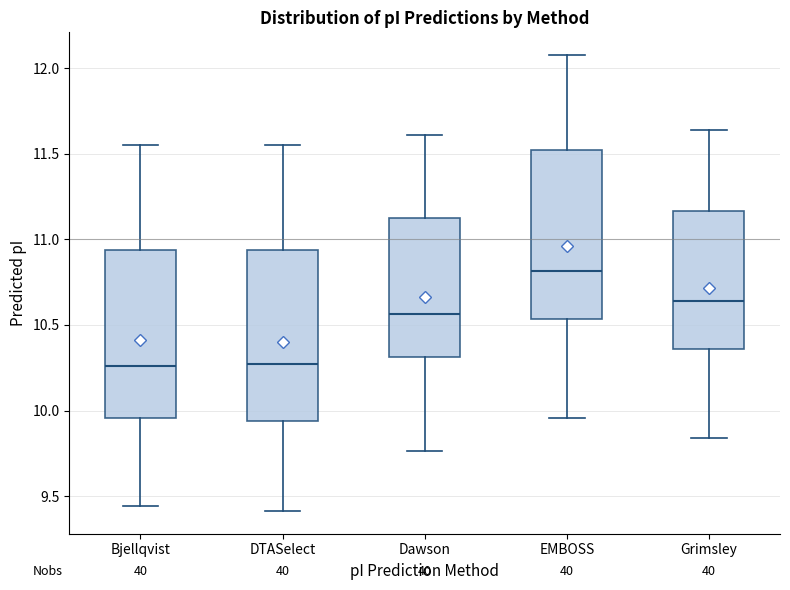

Reading left to right, transcribe this box plot: for each box, give where its median line is, the range the box spans, and where its two whiskers end, as read against the y-axis. The values are not printed on the chart, so give them approximately, as read against the axis.

Bjellqvist: median 10.25, box 9.95 to 10.95, whiskers 9.45 to 11.55
DTASelect: median 10.25, box 9.95 to 10.95, whiskers 9.40 to 11.55
Dawson: median 10.55, box 10.30 to 11.15, whiskers 9.75 to 11.60
EMBOSS: median 10.80, box 10.55 to 11.50, whiskers 9.95 to 12.10
Grimsley: median 10.65, box 10.35 to 11.15, whiskers 9.85 to 11.65